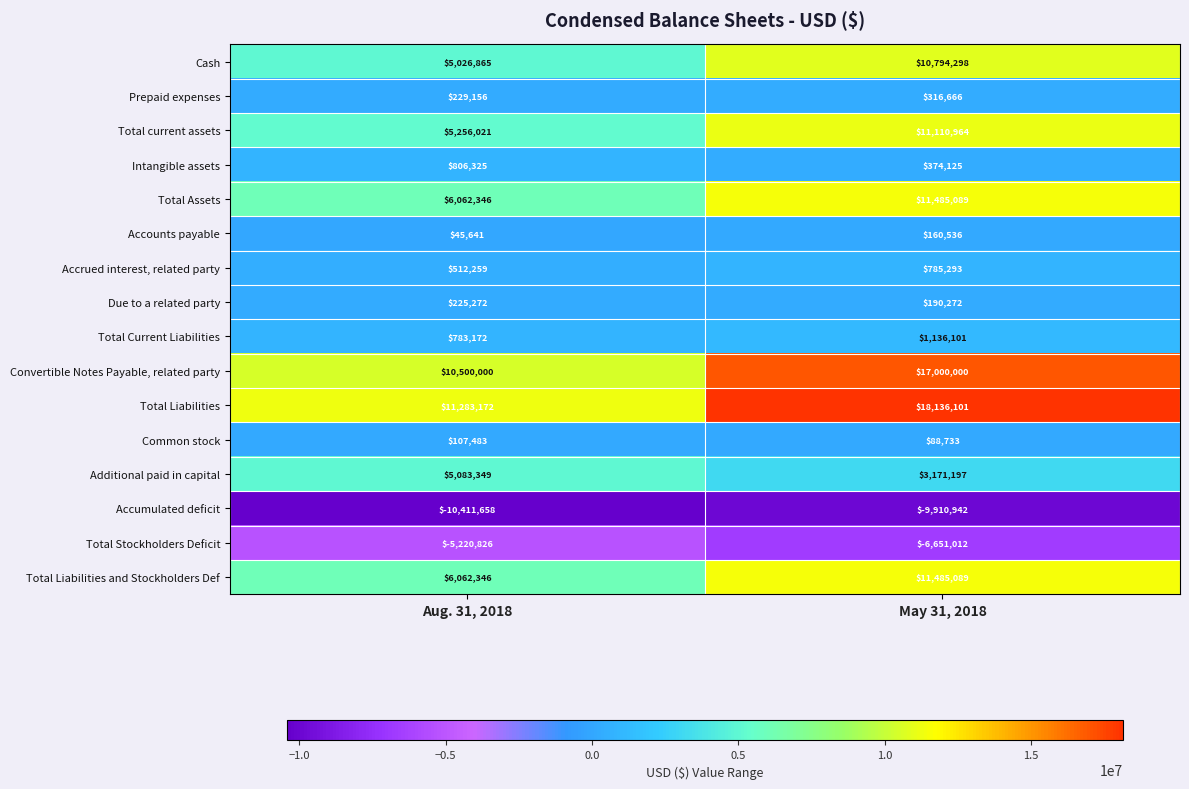

The value of Total Stockholders Deficit at May 31, 2018 is -6651012. True or false?

True